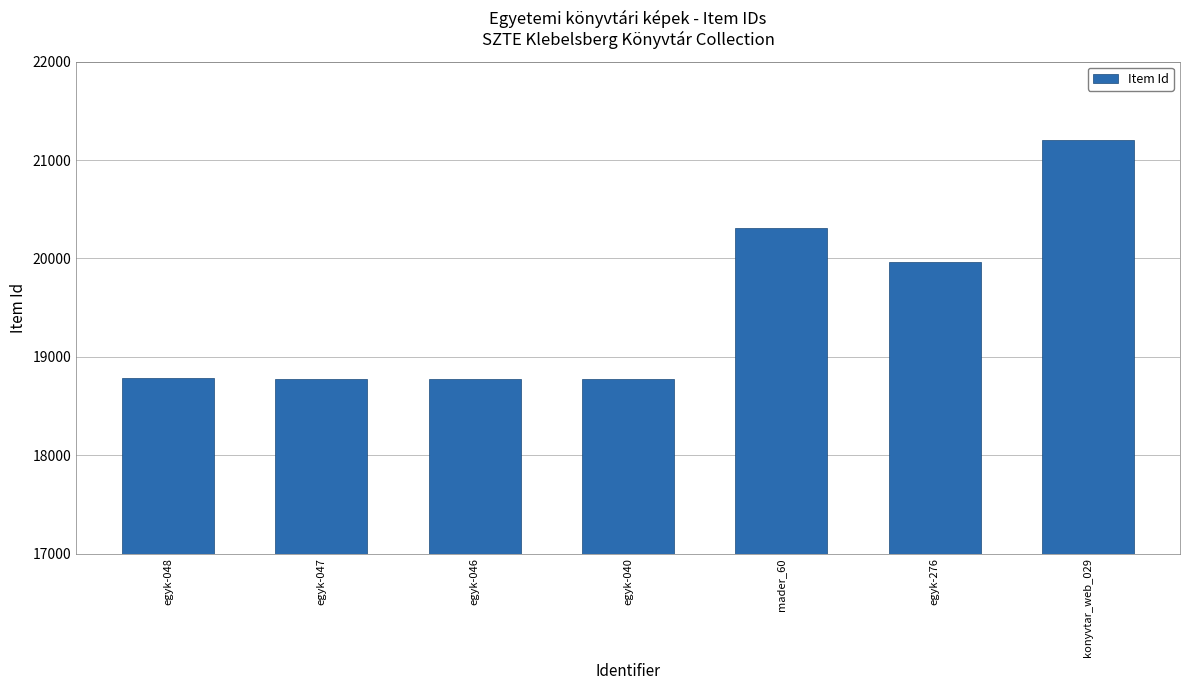

What is the difference between the maximum and second lowest values?

2429